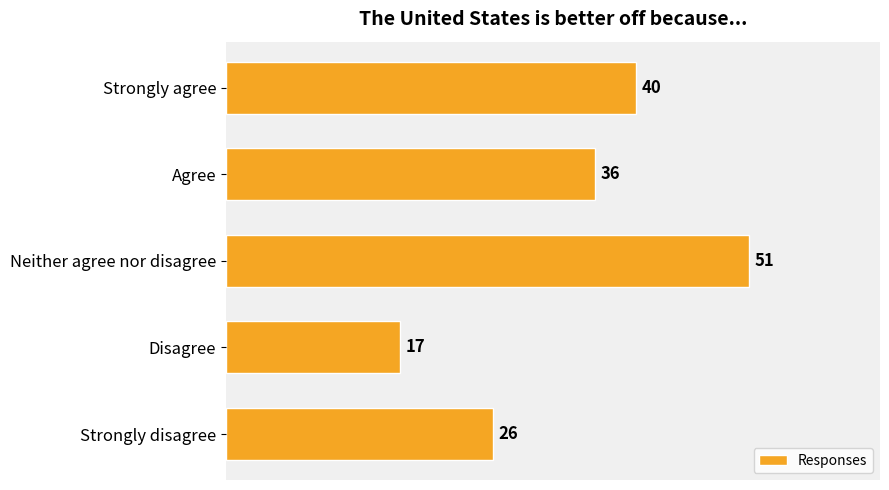

How many values are between 26 and 40?

3